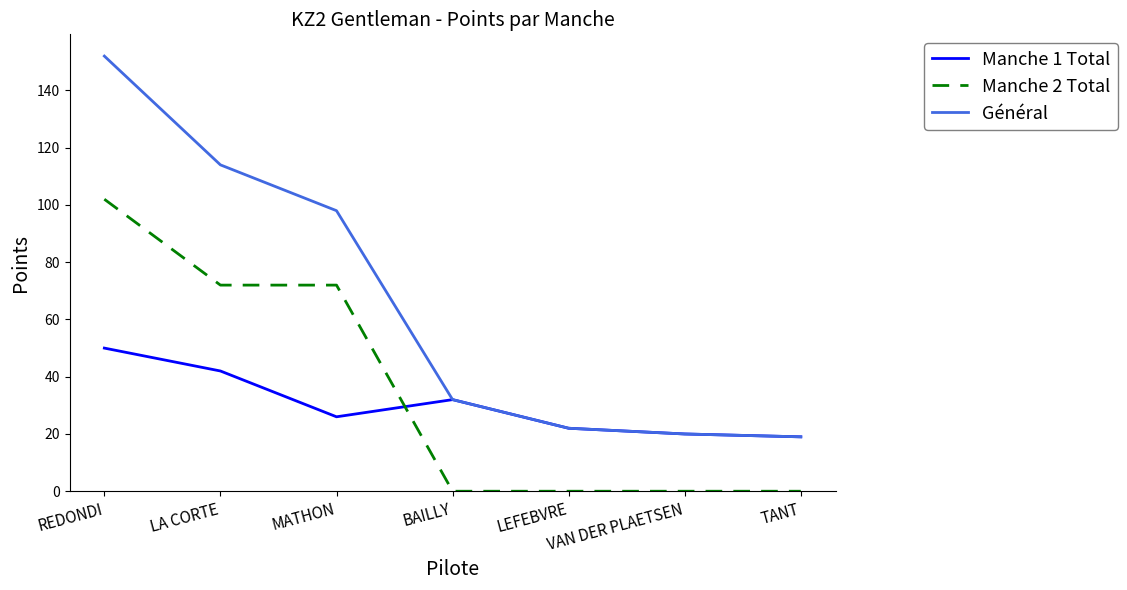

Reading left to right, list all the values displayed in this chart.

Manche 1 Total: REDONDI=50	LA CORTE=42	MATHON=26	BAILLY=32	LEFEBVRE=22	VAN DER PLAETSEN=20	TANT=19
Manche 2 Total: REDONDI=102	LA CORTE=72	MATHON=72	BAILLY=0	LEFEBVRE=0	VAN DER PLAETSEN=0	TANT=0
Général: REDONDI=152	LA CORTE=114	MATHON=98	BAILLY=32	LEFEBVRE=22	VAN DER PLAETSEN=20	TANT=19